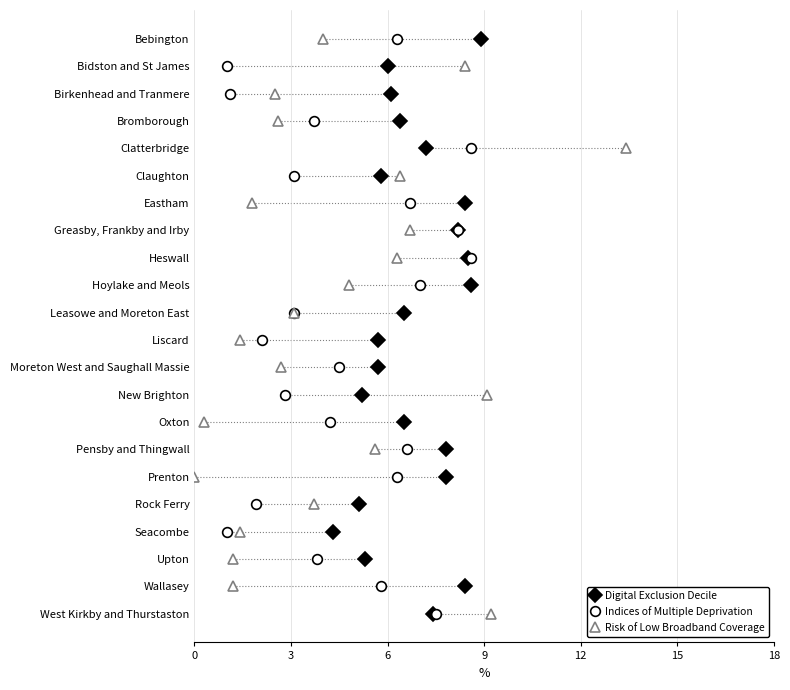

True or false: Risk of Low Broadband Coverage has a value of 2 at 9.

False